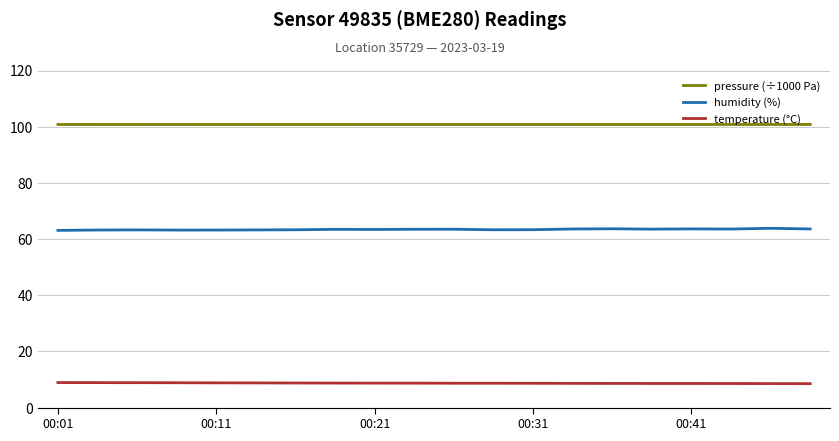

Rank the series by their maximum value, from lowest to highest.

temperature (°C), humidity (%), pressure (÷1000 Pa)